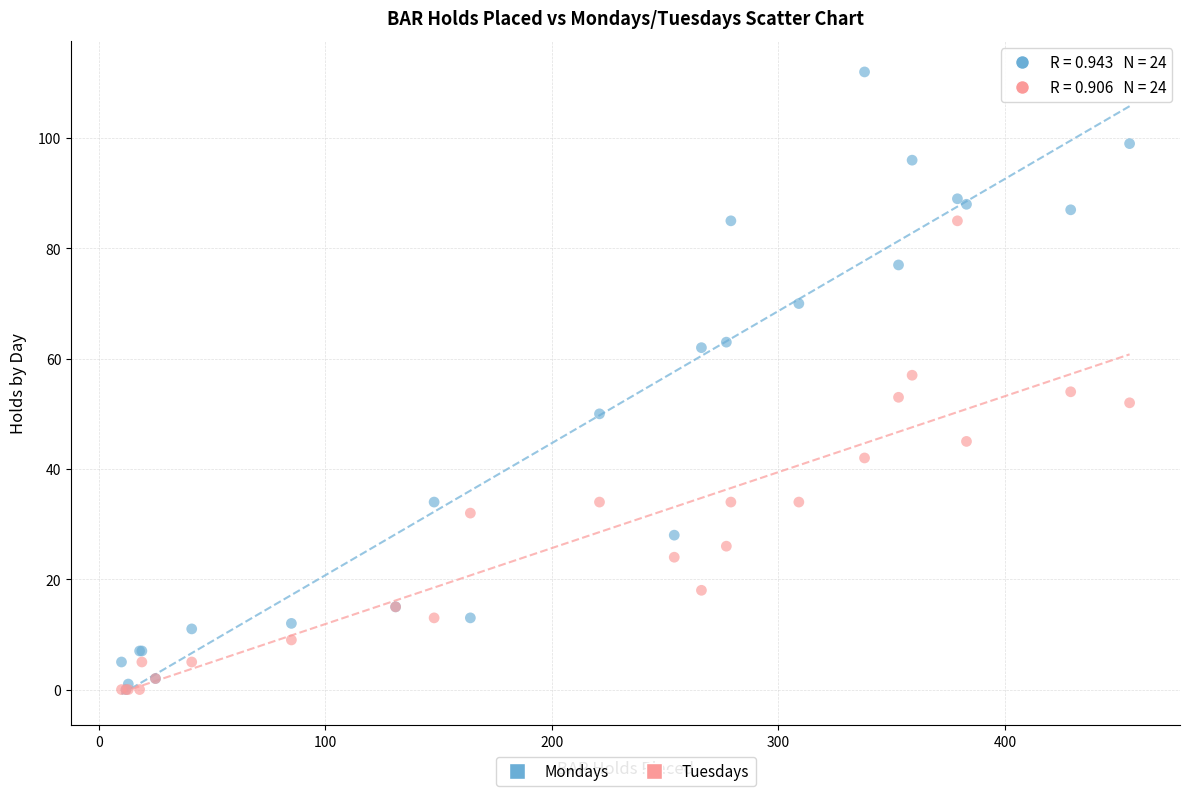

Which series contains the highest Y value?

Mondays